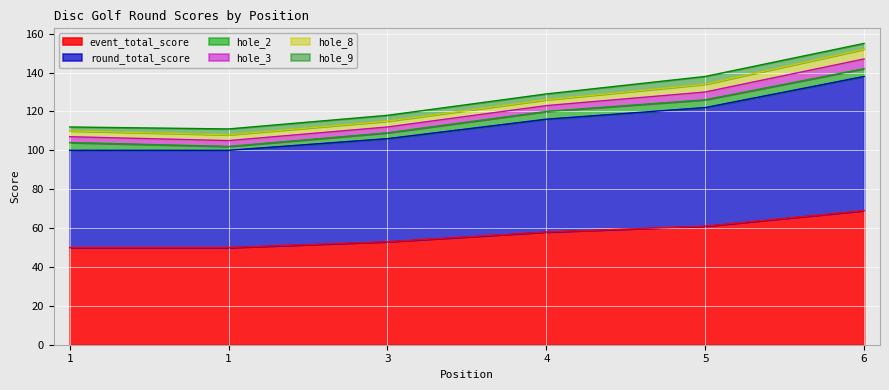

List the series in order of their peak value, lowest first.

hole_2, hole_9, hole_3, hole_8, event_total_score, round_total_score